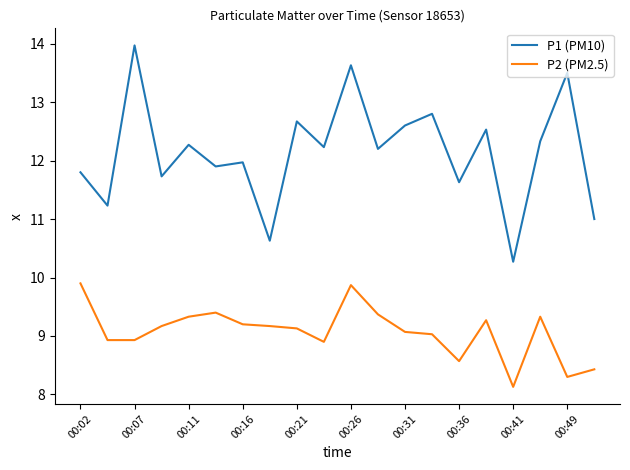

What is the difference between the maximum and minimum values in the P1 (PM10) series?

3.7